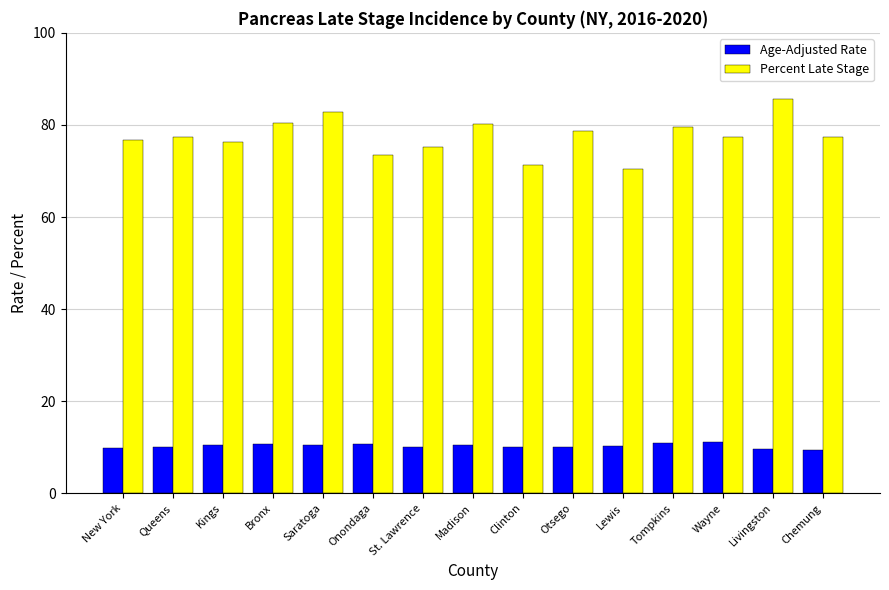

What is the label of the 10th bar from the right?

Onondaga